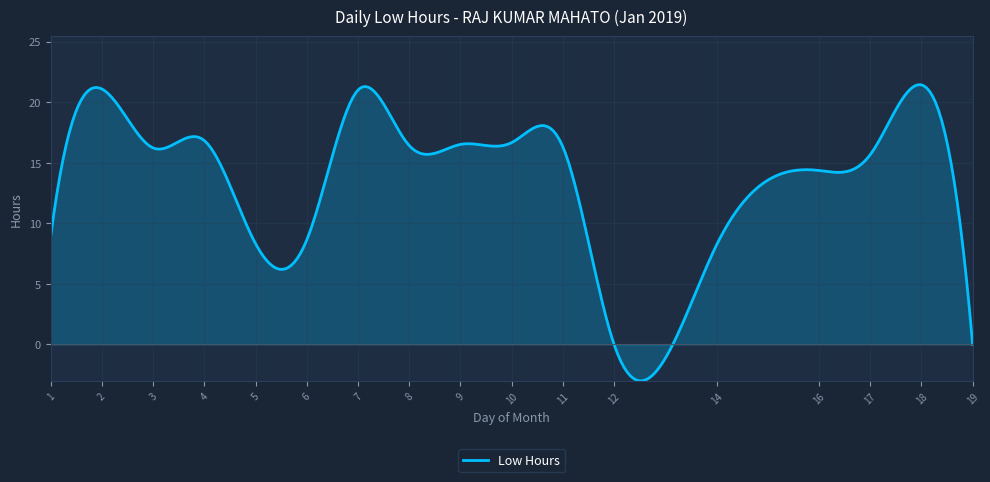

What is the minimum value shown in the chart?

-3.0